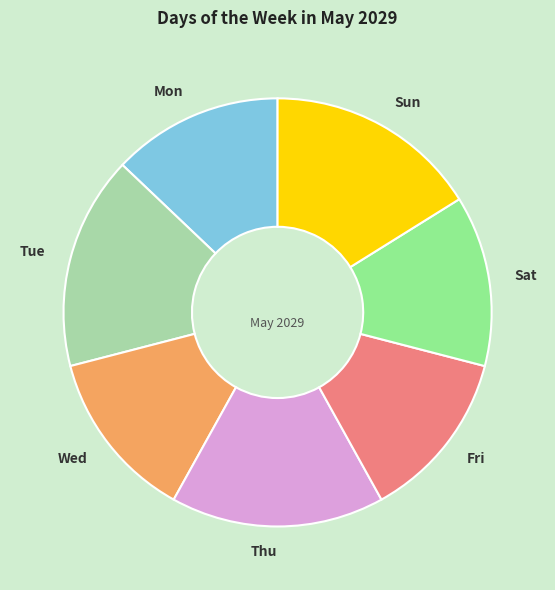

Count the number of slices in the pie.

7